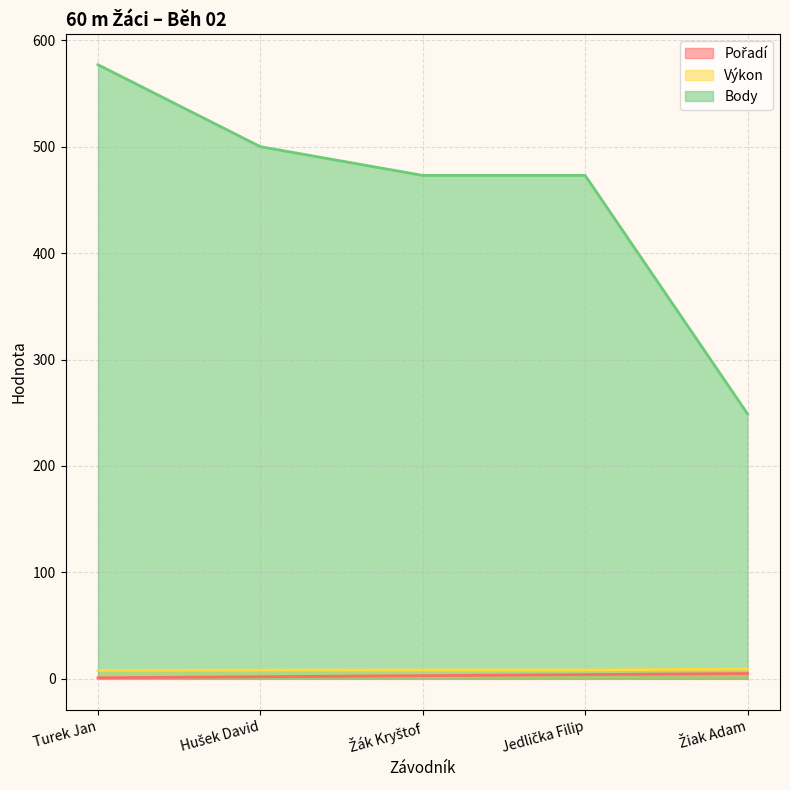

How many lines are shown in the chart?

3